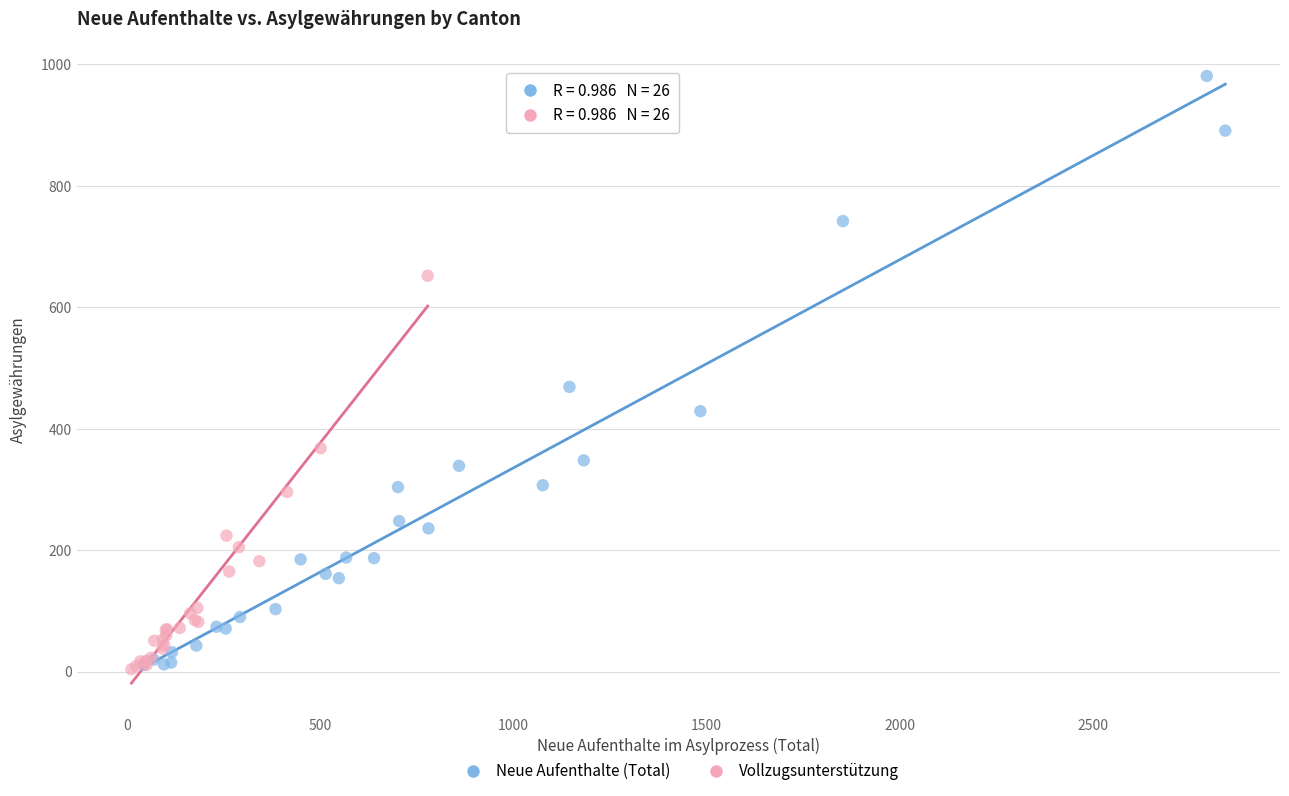

Which series contains the highest Y value?

Neue Aufenthalte (Total)